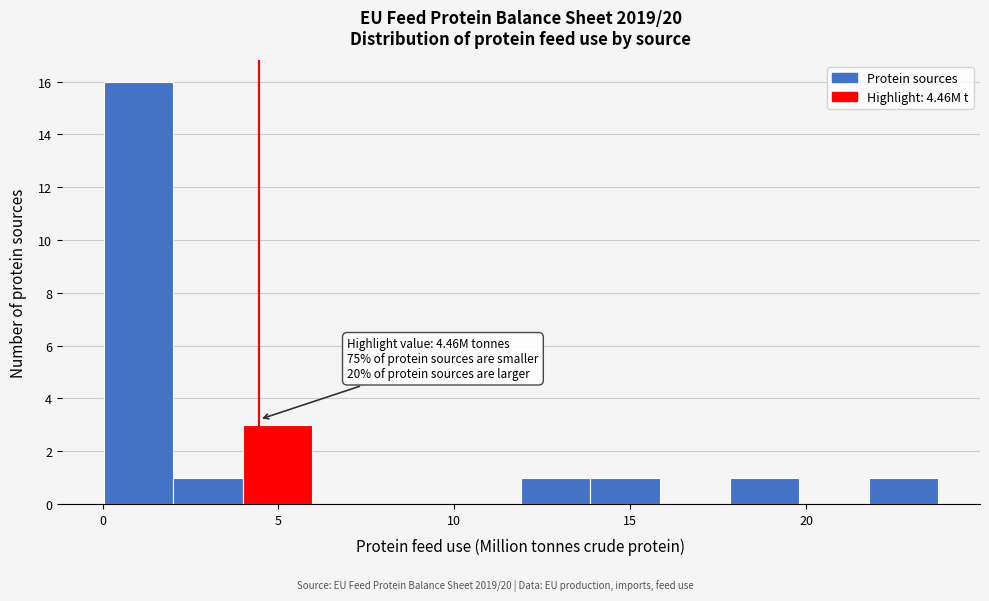

Around what value on the x-axis is the tallest bar? Give the approximate position of its centre, as read against the axis.

1.0